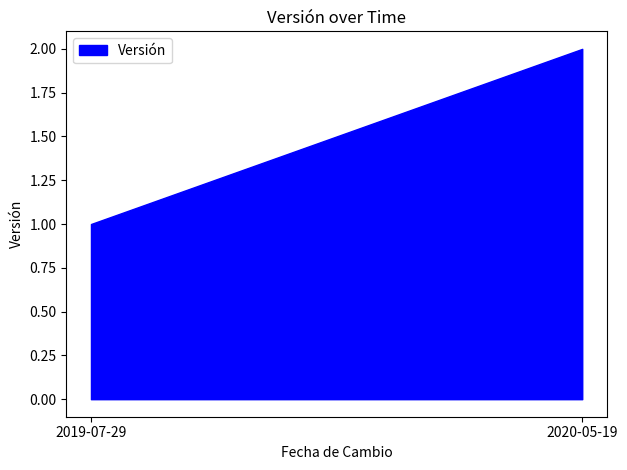

At which label is the value closest to 1?

2019-07-29